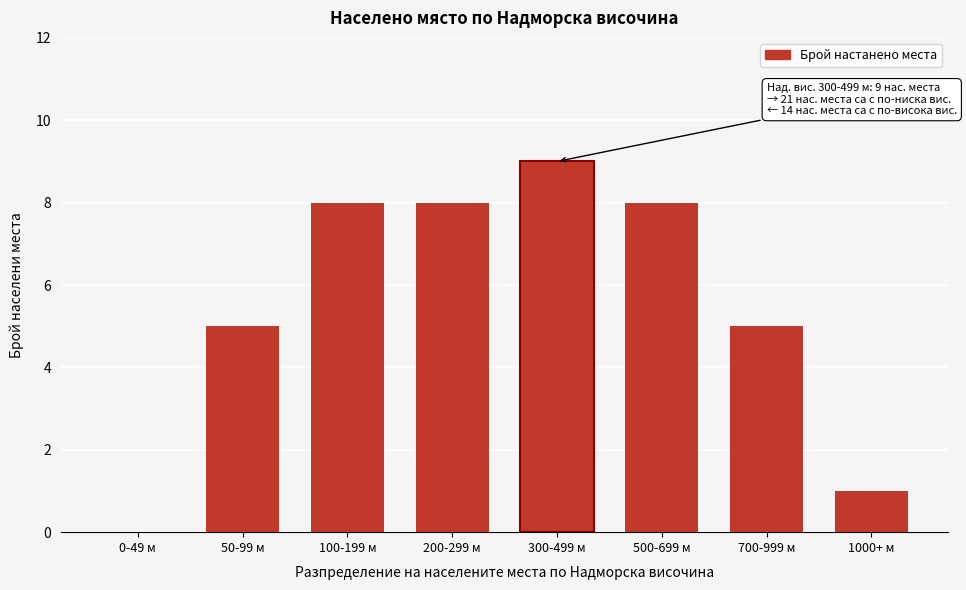

Reading right to left, extract all data points from this chart.

1000+ м=1	700-999 м=5	500-699 м=8	300-499 м=9	200-299 м=8	100-199 м=8	50-99 м=5	0-49 м=0